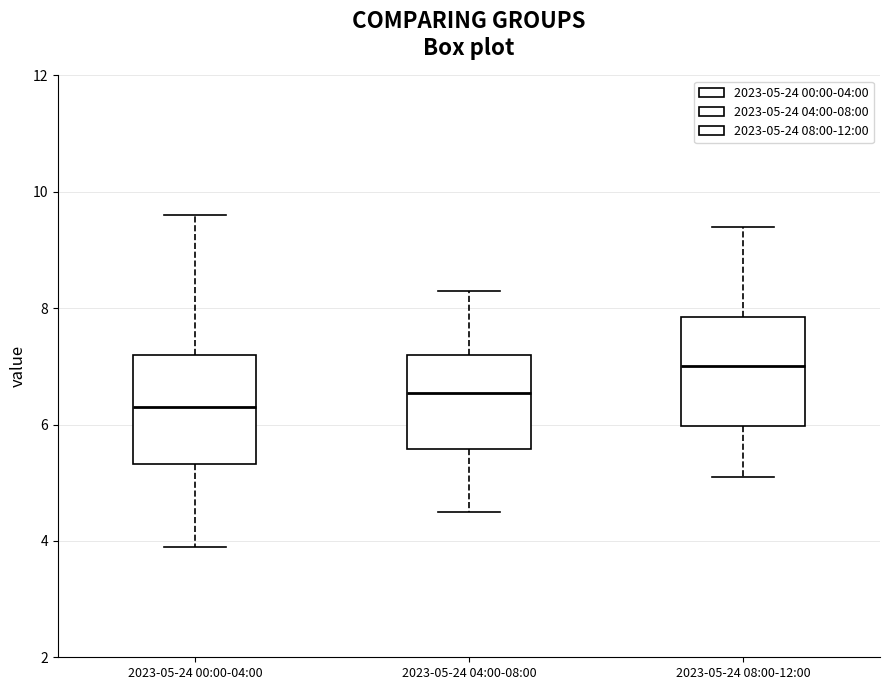

Which box's median line is the lowest?

2023-05-24 00:00-04:00